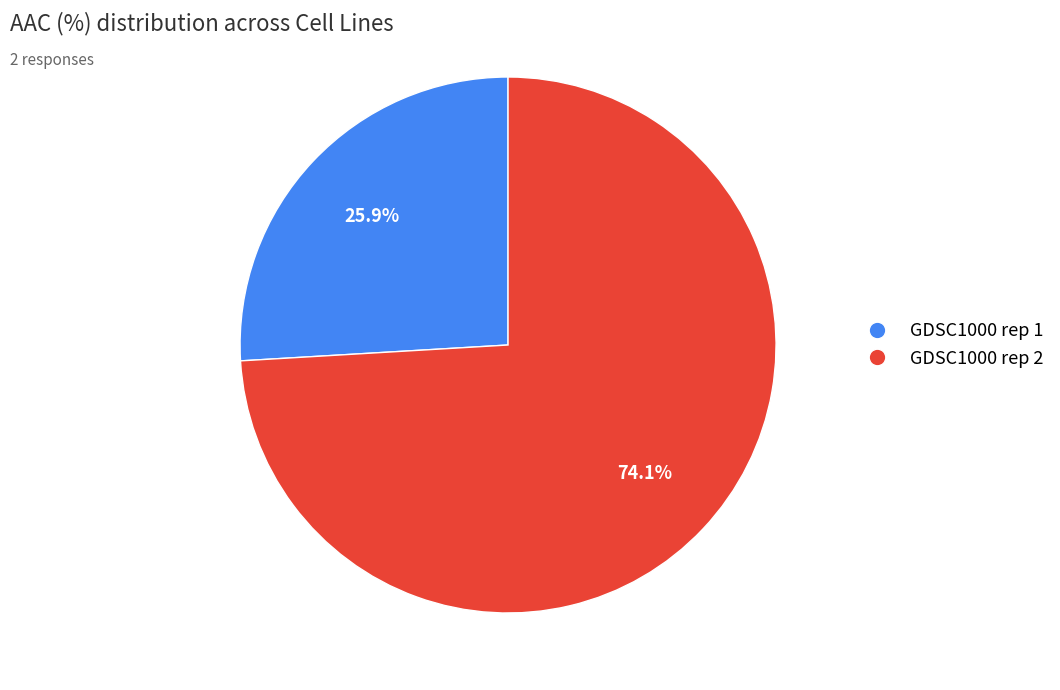

Which category has the biggest portion of the pie?

GDSC1000 rep 2